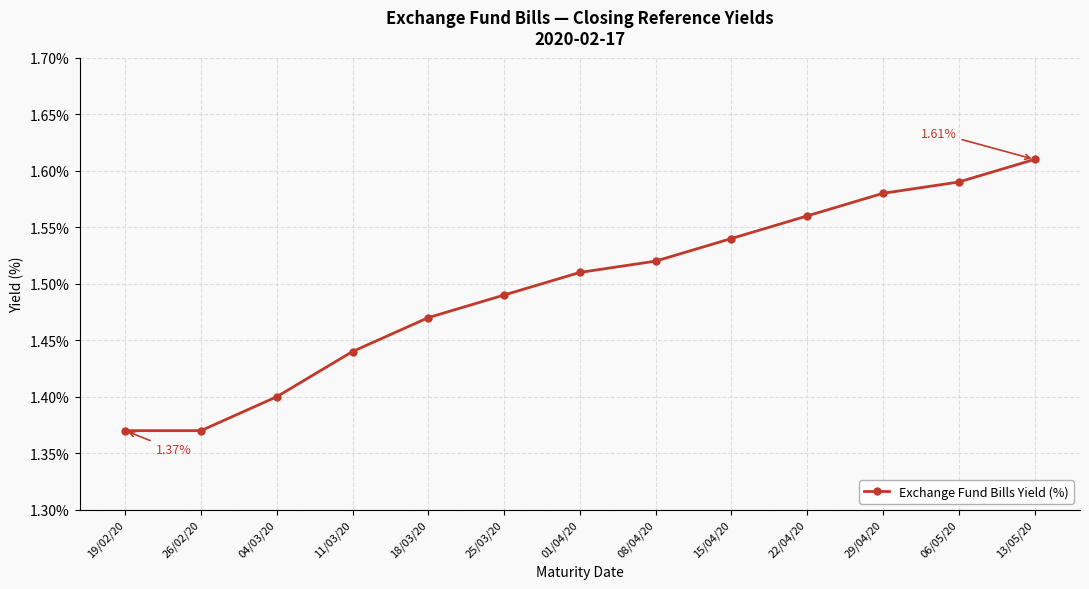

What is the sum of the values at 08/04/20 and 25/03/20?

3.0